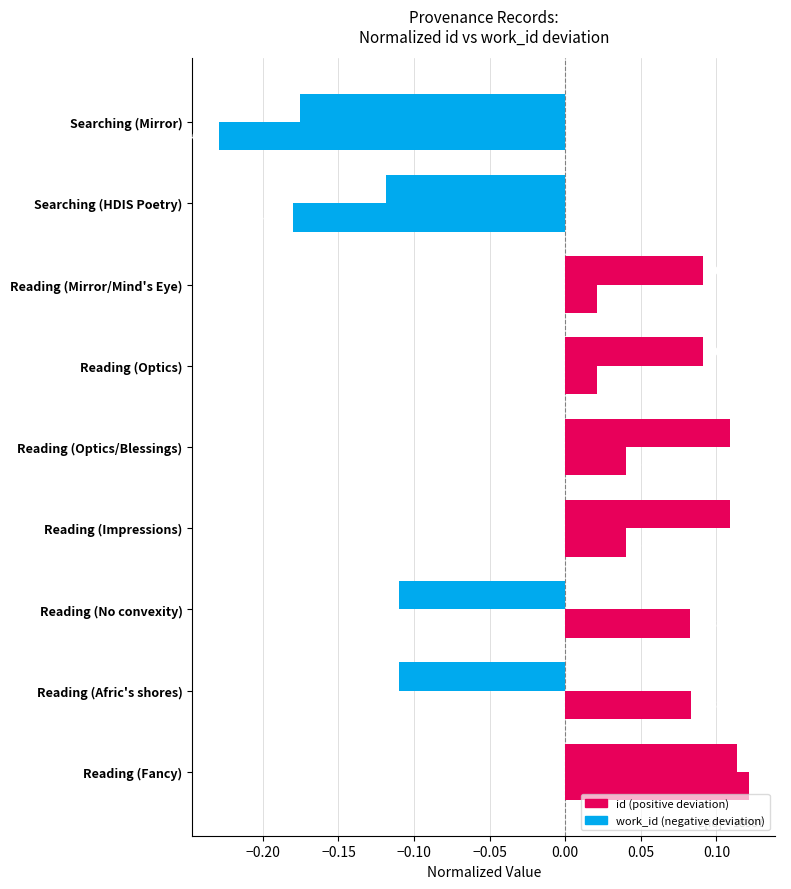

How many data points does each series have?

9